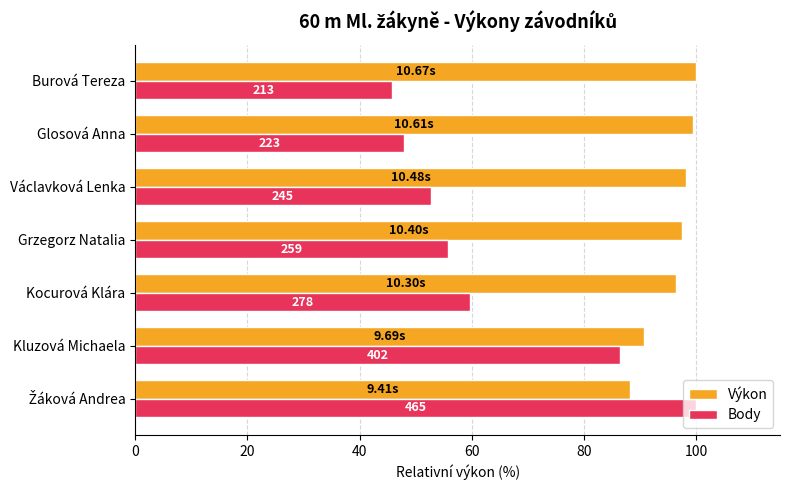

Reading left to right, list all the values displayed in this chart.

Výkon: 88.2	90.8	96.5	97.5	98.2	99.4	100.0
Body: 100.0	86.5	59.8	55.7	52.7	48.0	45.8